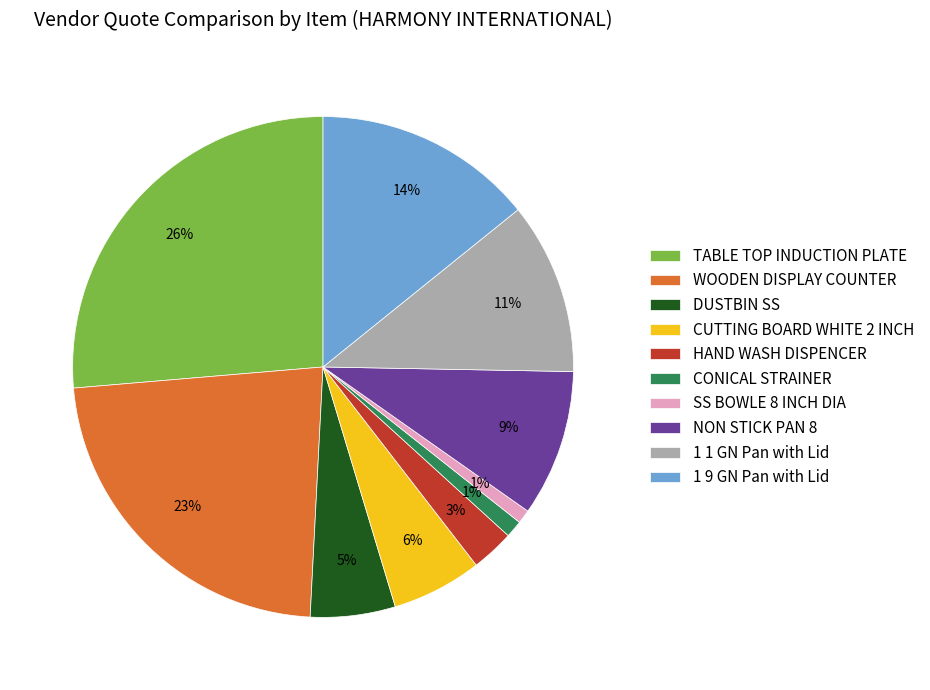

The DUSTBIN SS slice represents 20% of the pie. True or false?

False